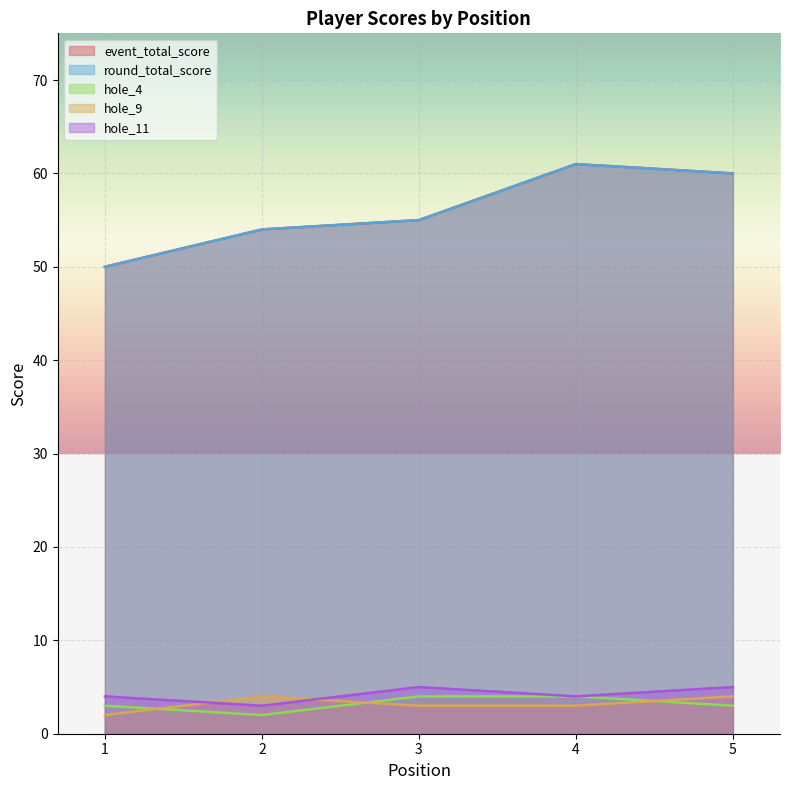

What is the spread (max minus min) of values at 4?

58